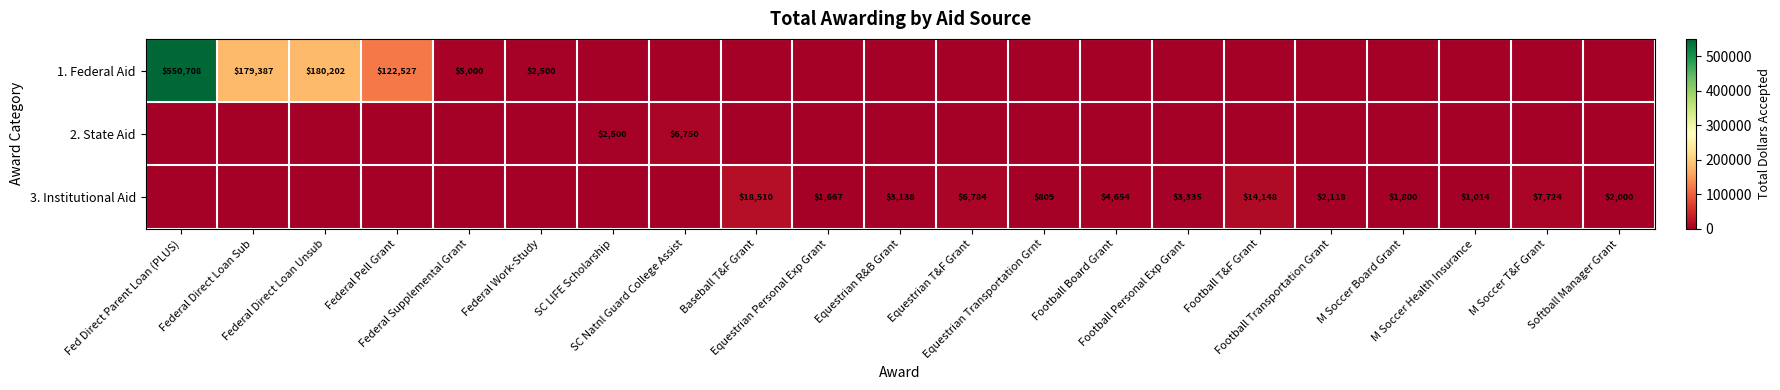

True or false: 3. Institutional Aid has a value of 6909 at Football Board Grant.

False